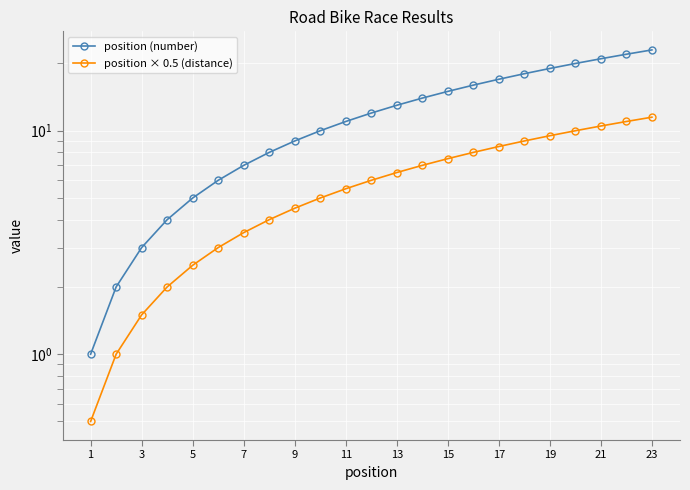

Rank the series by their maximum value, from lowest to highest.

position × 0.5 (distance), position (number)